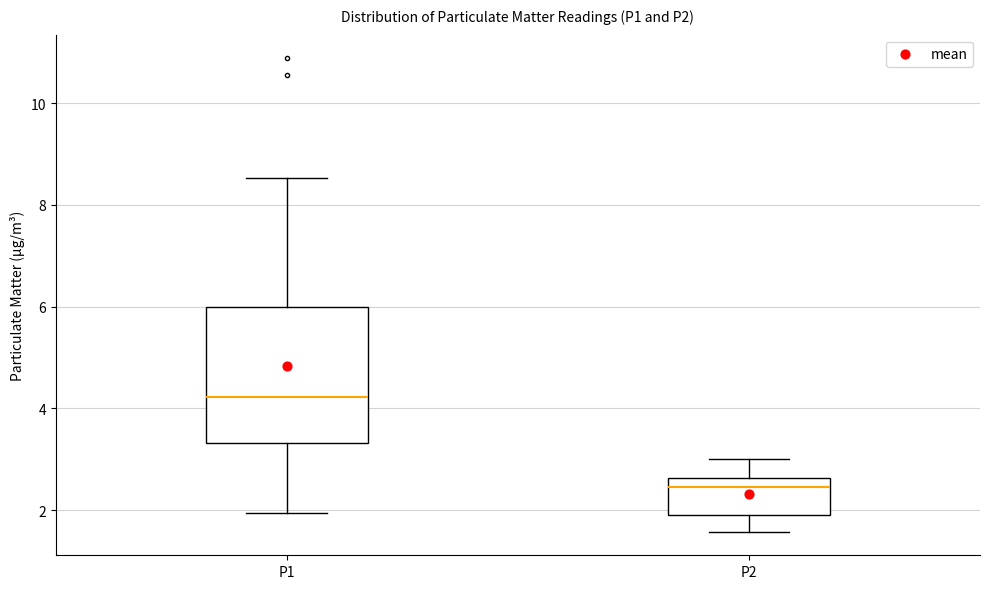

Reading left to right, read every box against the y-axis: the position of its median line, the range the box covers, and the ends of its whiskers. The values are not printed on the chart, so give them approximately, as read against the axis.

P1: median 4.2, box 3.4 to 6.0, whiskers 2.0 to 8.6
P2: median 2.4, box 2.0 to 2.6, whiskers 1.6 to 3.0